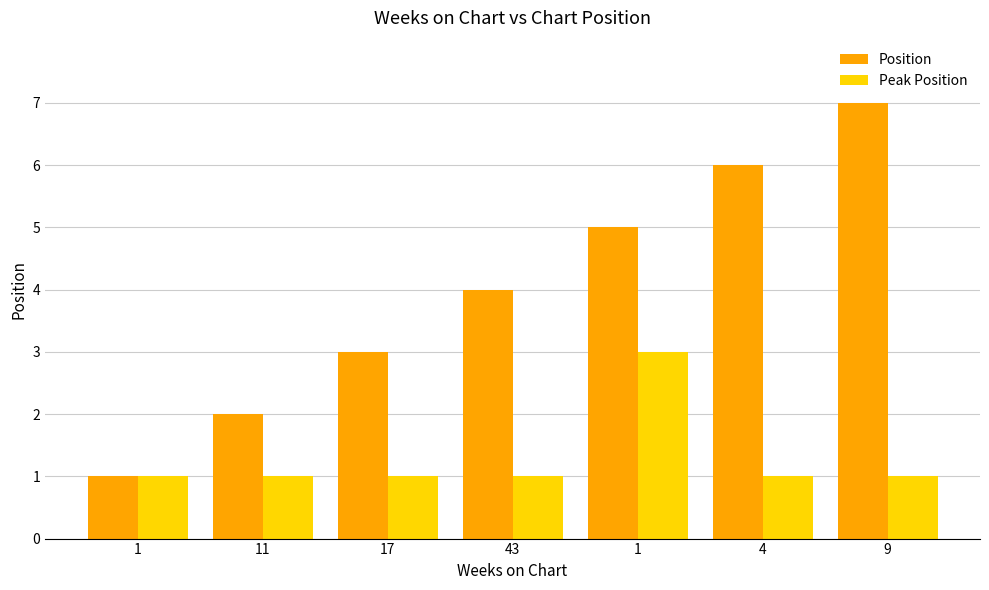

Are the bars horizontal?

No